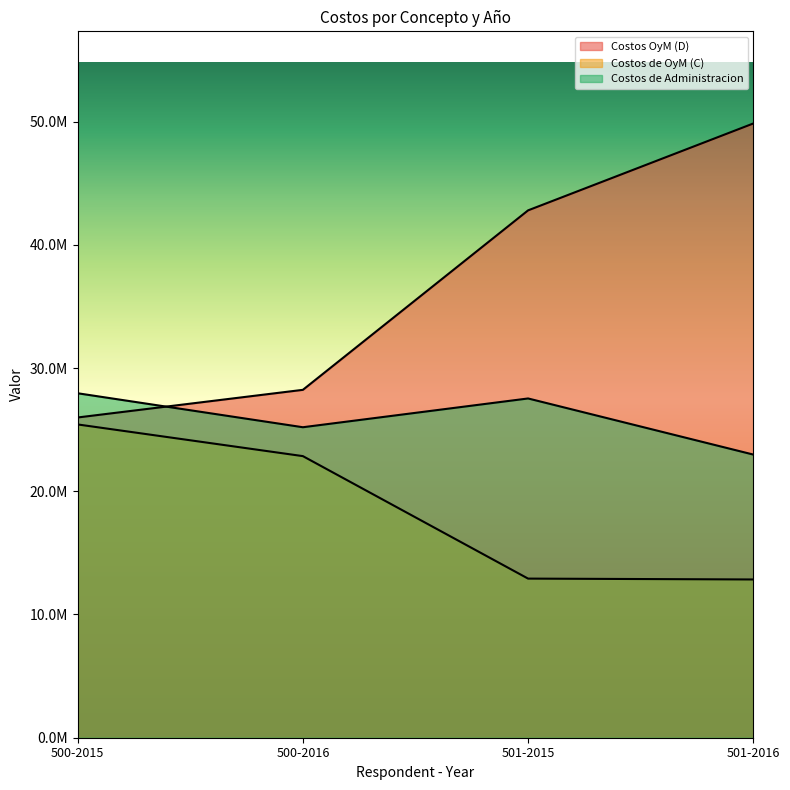

What is the lowest value of the Costos de OyM (C) series?

12842034.3